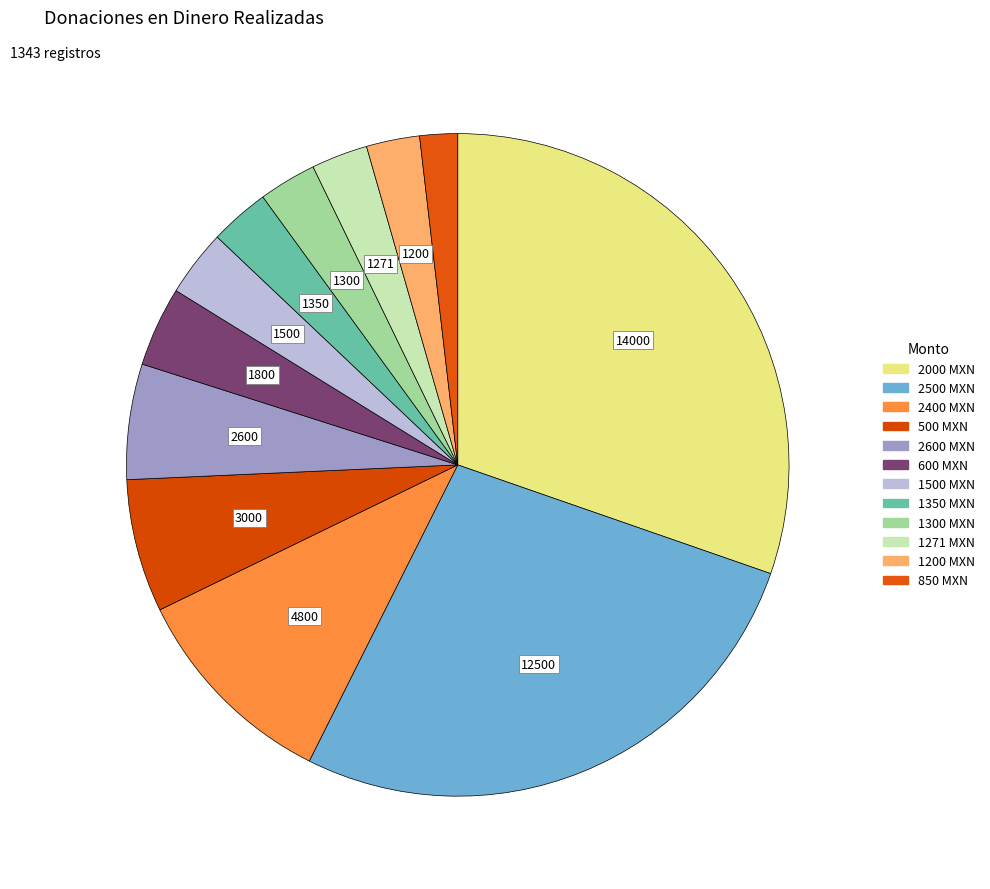

Count the number of slices in the pie.

12